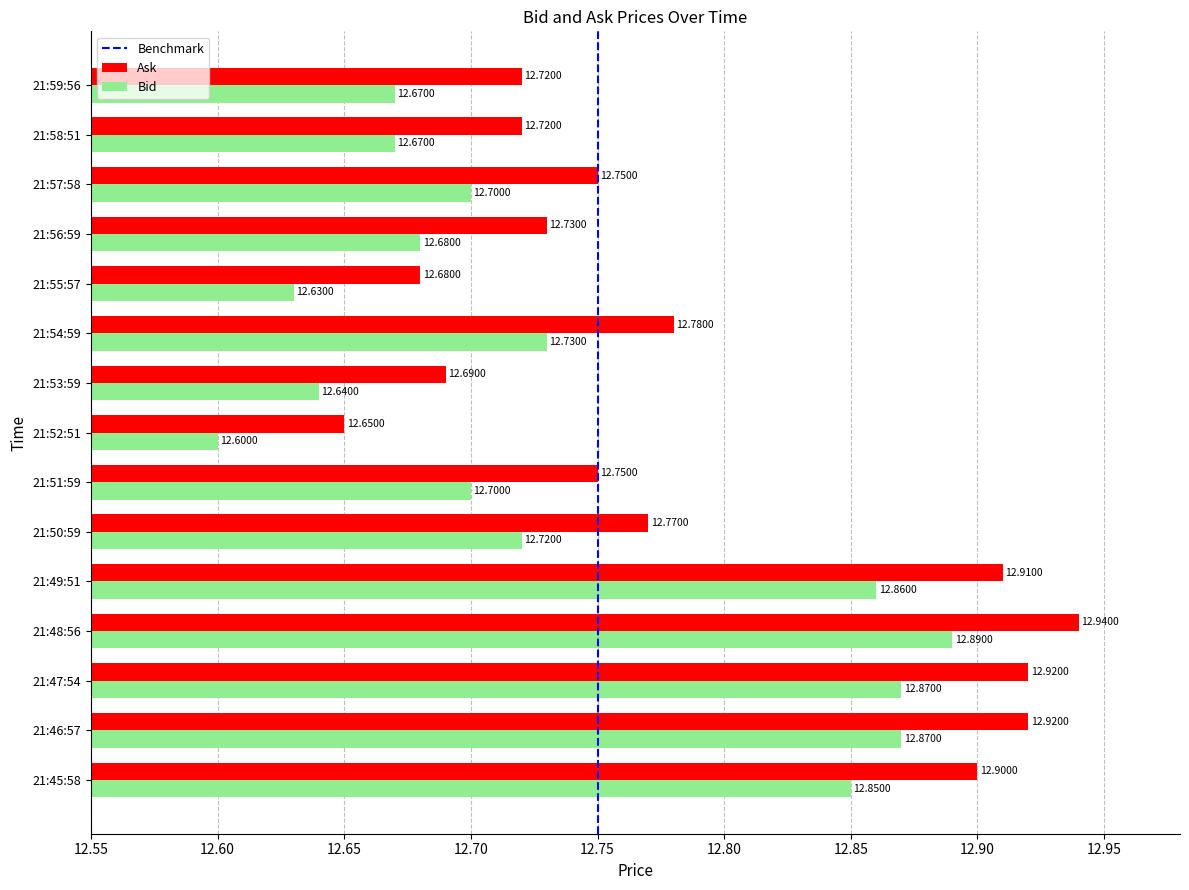

Is the value of Ask at 21:48:56 greater than the value of Bid at 21:52:51?

Yes